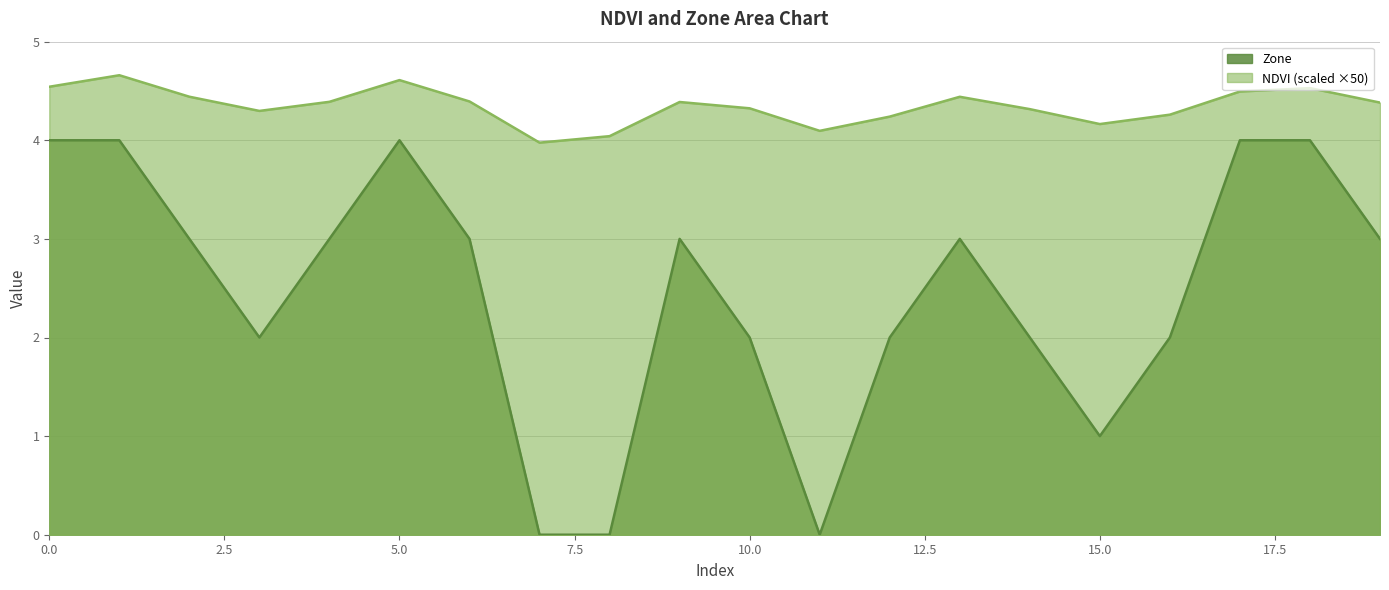

Where is the first local maximum for Zone?

5